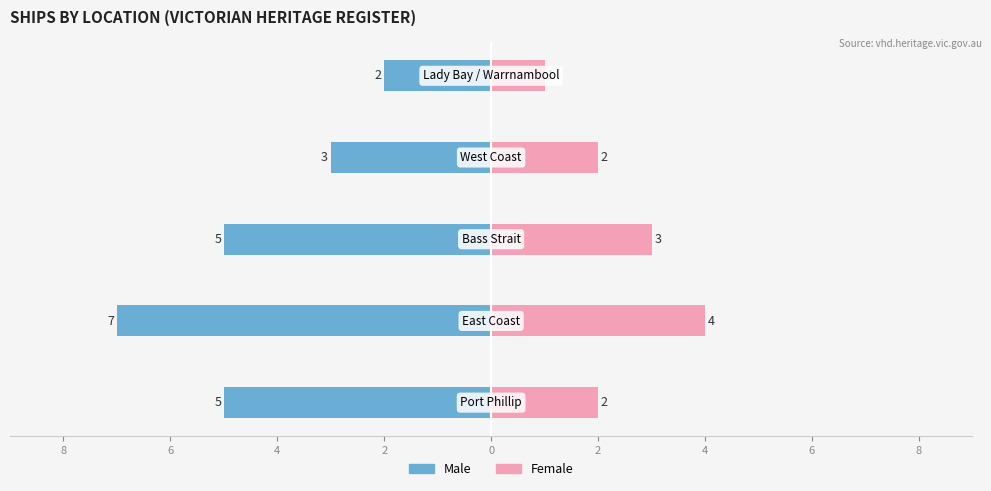

The Female series shows 1 at 0. True or false?

True